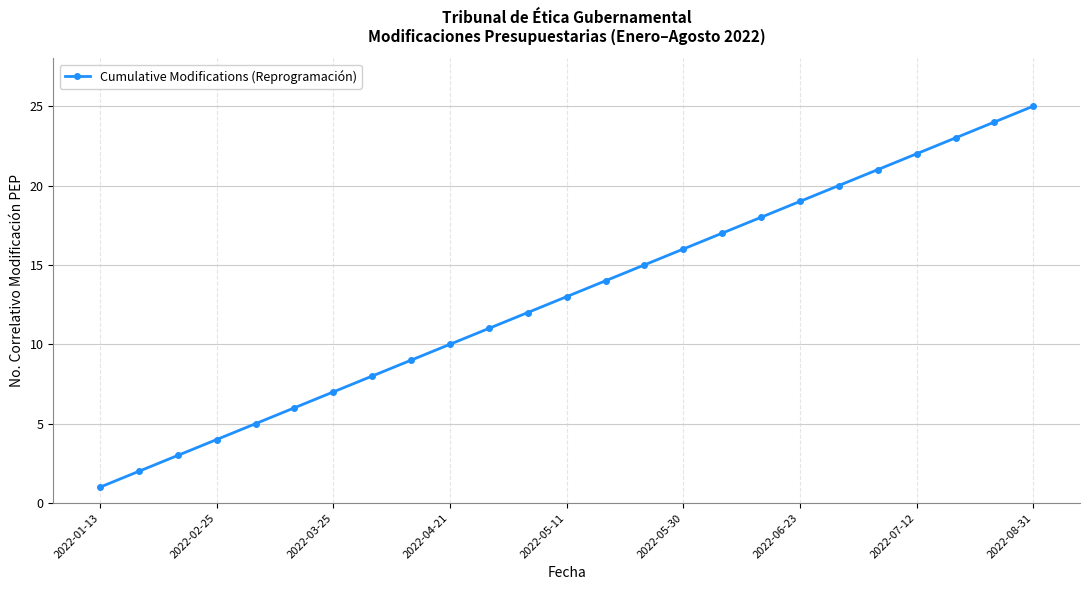

What is the difference between the second highest and second lowest values?

22